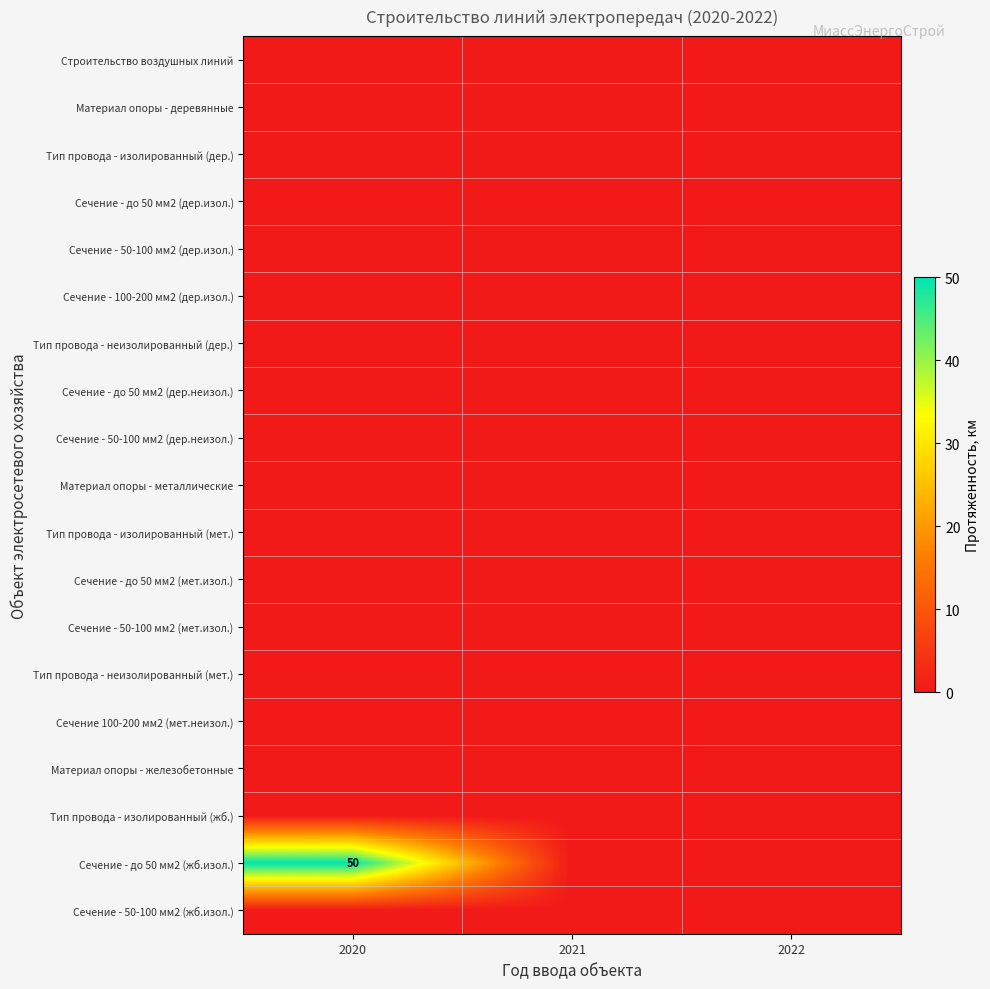

Is the value of Сечение - 50-100 мм2 (мет.изол.) at 2021 greater than the value of Сечение - 50-100 мм2 (дер.неизол.) at 2021?

No